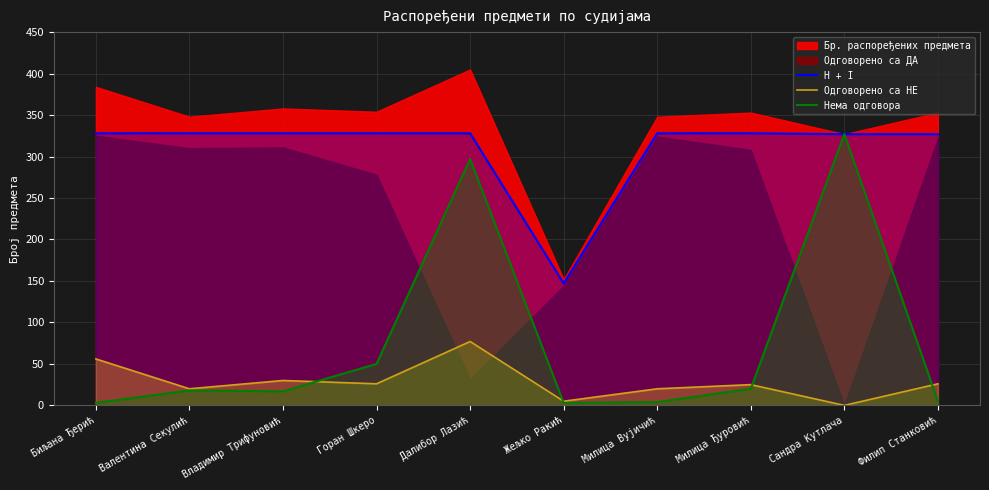

True or false: Одговорено са НЕ and Нема одговора cross at least once.

True